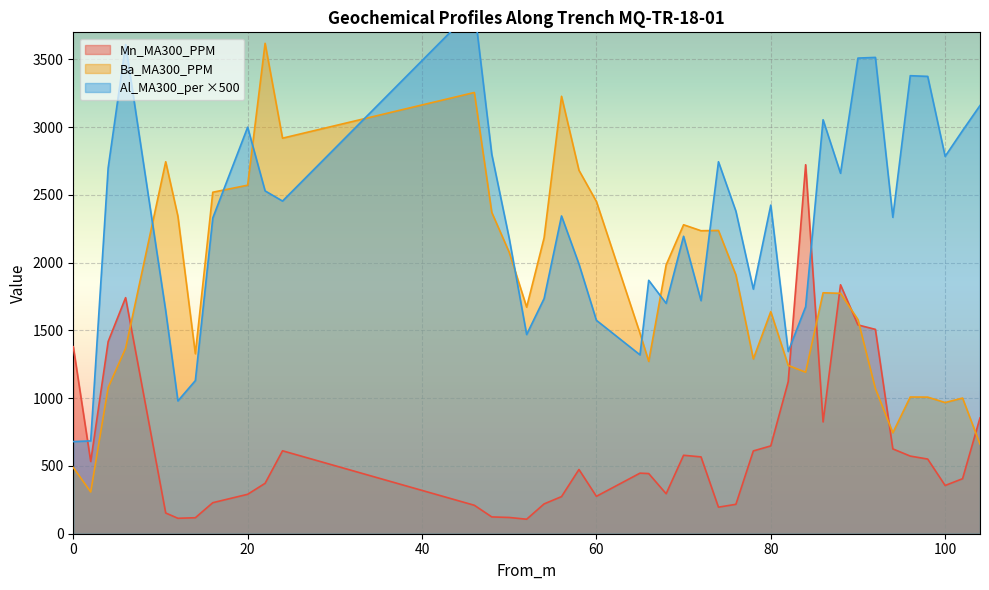

What is the highest value of the Al_MA300_per series?

3880